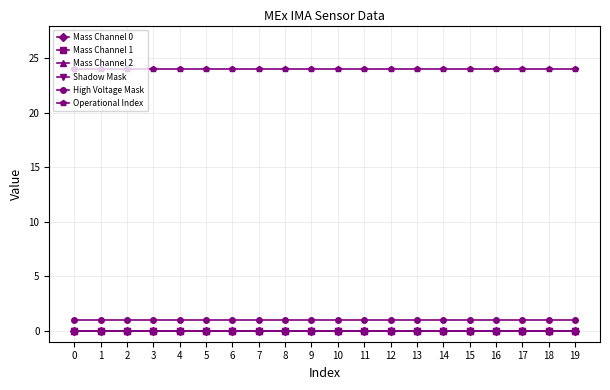

List the labels in order of Mass Channel 1 value, largest first.

0, 1, 2, 3, 4, 5, 6, 7, 8, 9, 10, 11, 12, 13, 14, 15, 16, 17, 18, 19